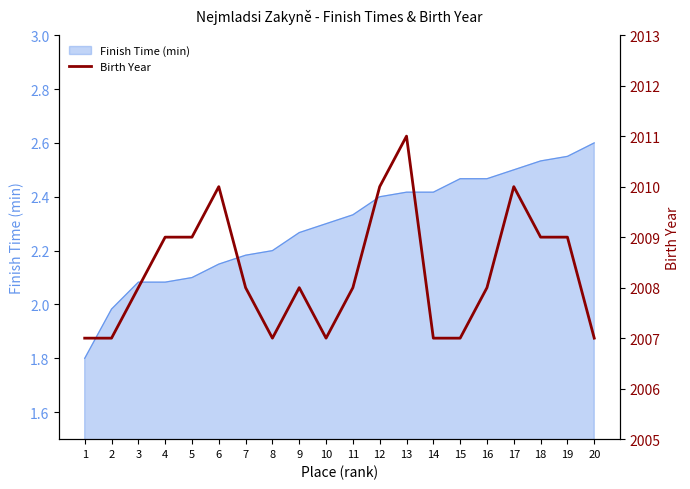

Reading right to left, what are all the values shown in this chart?

2007	2009	2009	2010	2008	2007	2007	2011	2010	2008	2007	2008	2007	2008	2010	2009	2009	2008	2007	2007